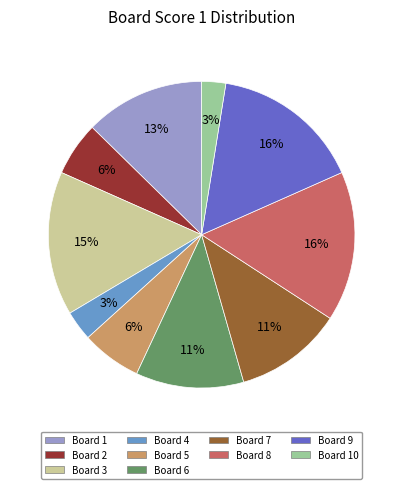

To the nearest percent, what is the average slice percentage?

10%